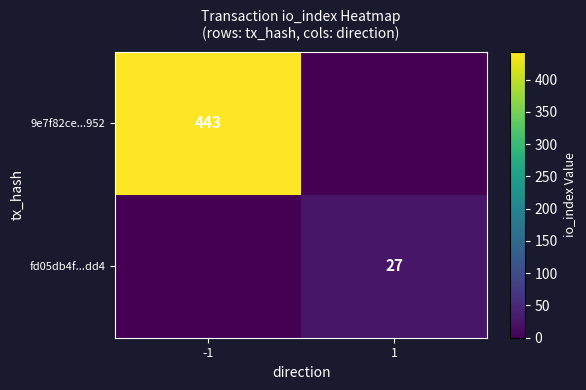

The value of 9e7f82ce...952 at -1 is 733. True or false?

False